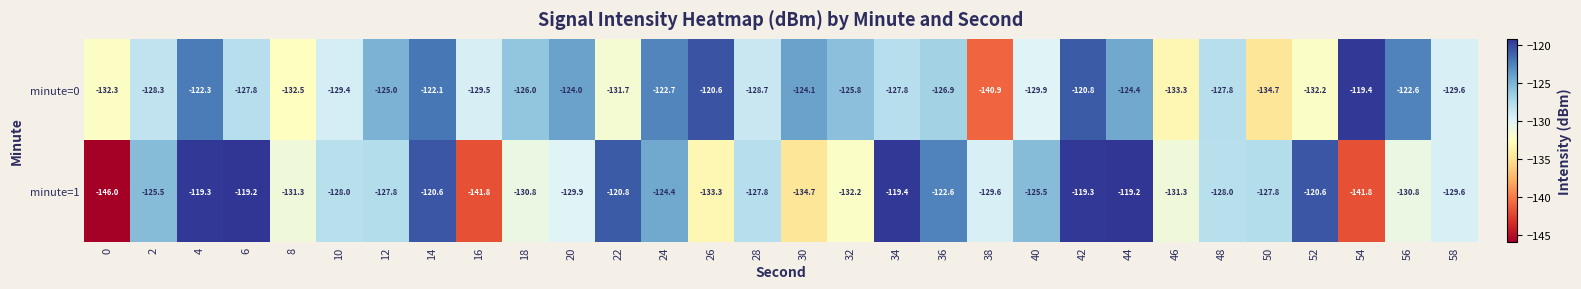

What is the difference between the second highest and minimum values in the minute=1 series?

26.8